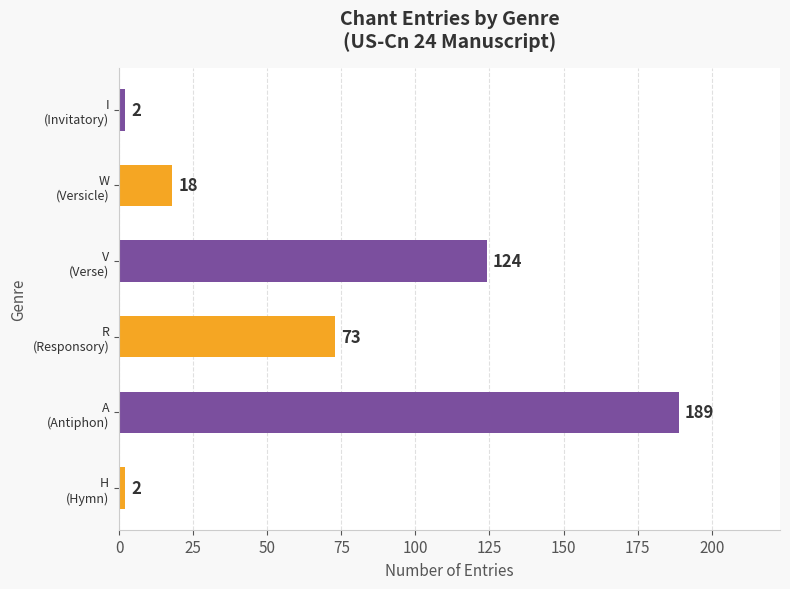

What is the average value?

68